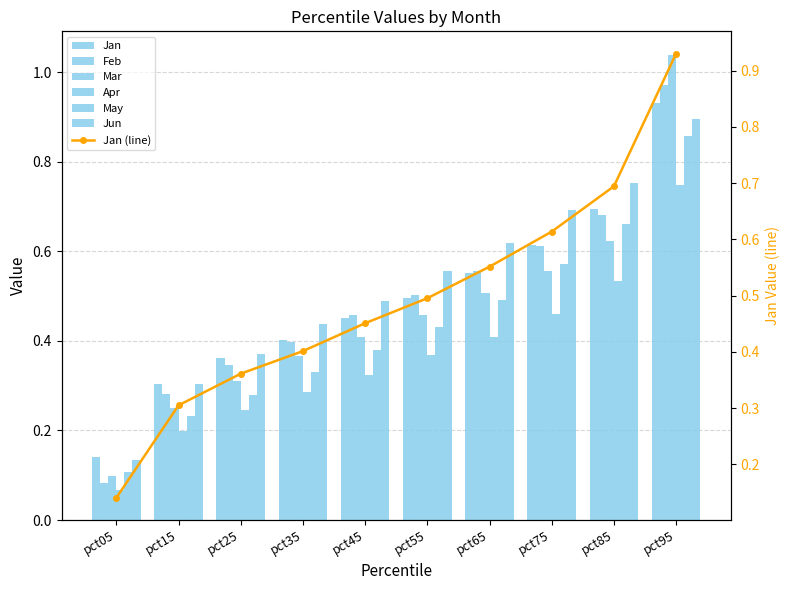

What is the difference between the second highest and minimum values in the Jun series?

0.6